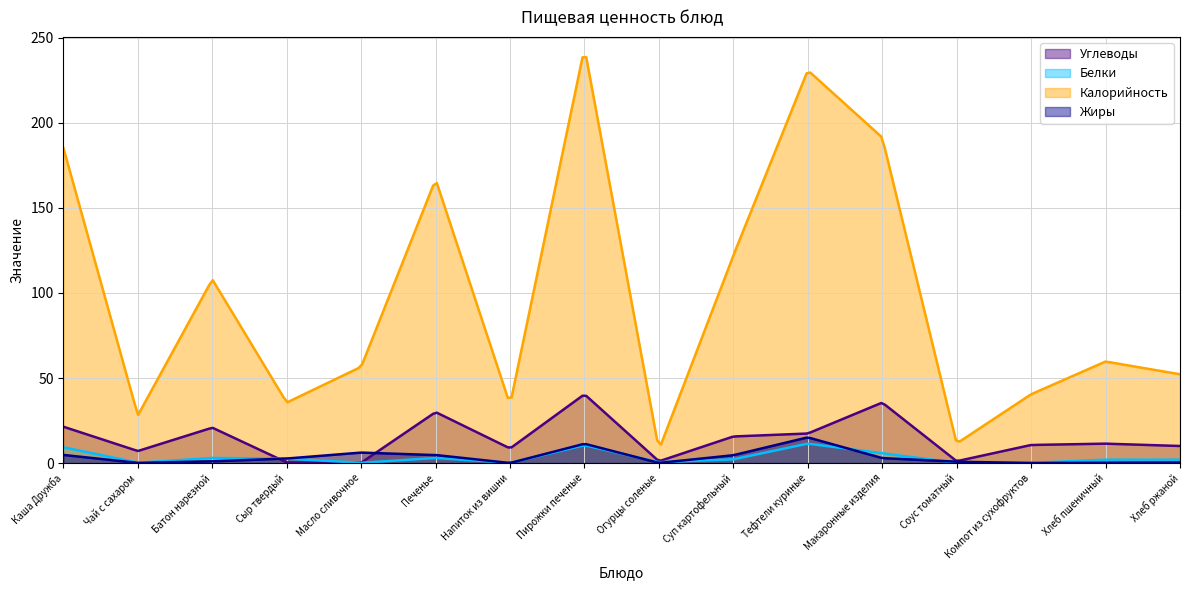

True or false: Жиры and Калорийность cross at least once.

False